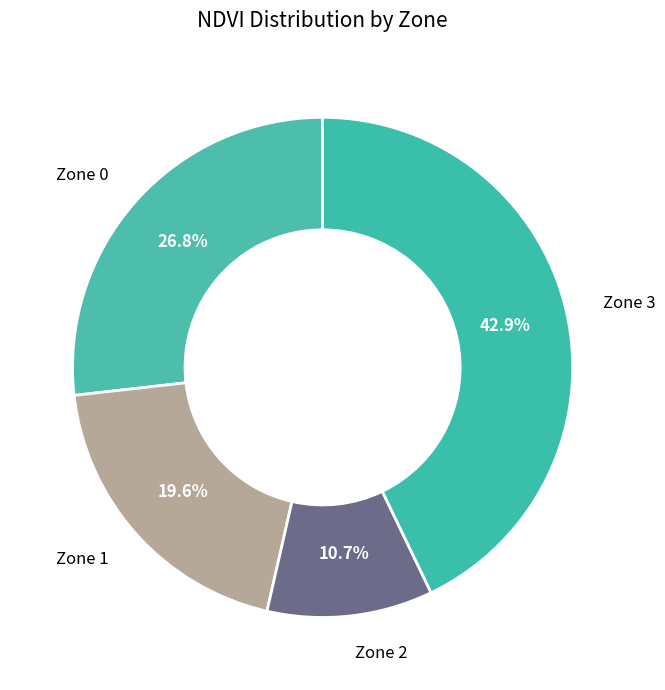

Count the number of slices in the pie.

4